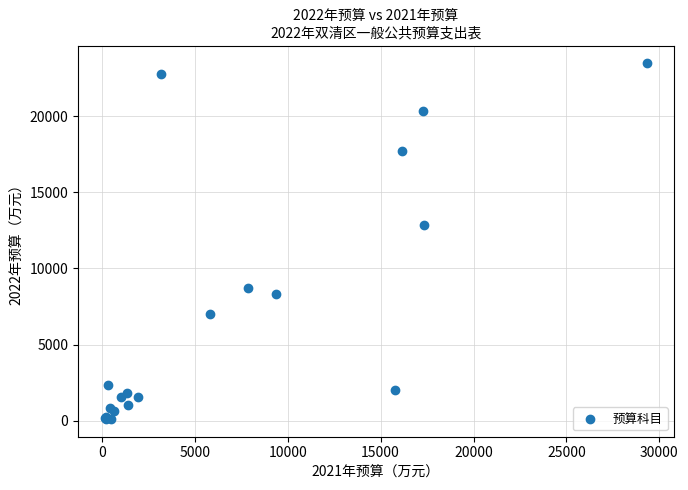

What Y value in the scatter plot is closest to 11789?

12818